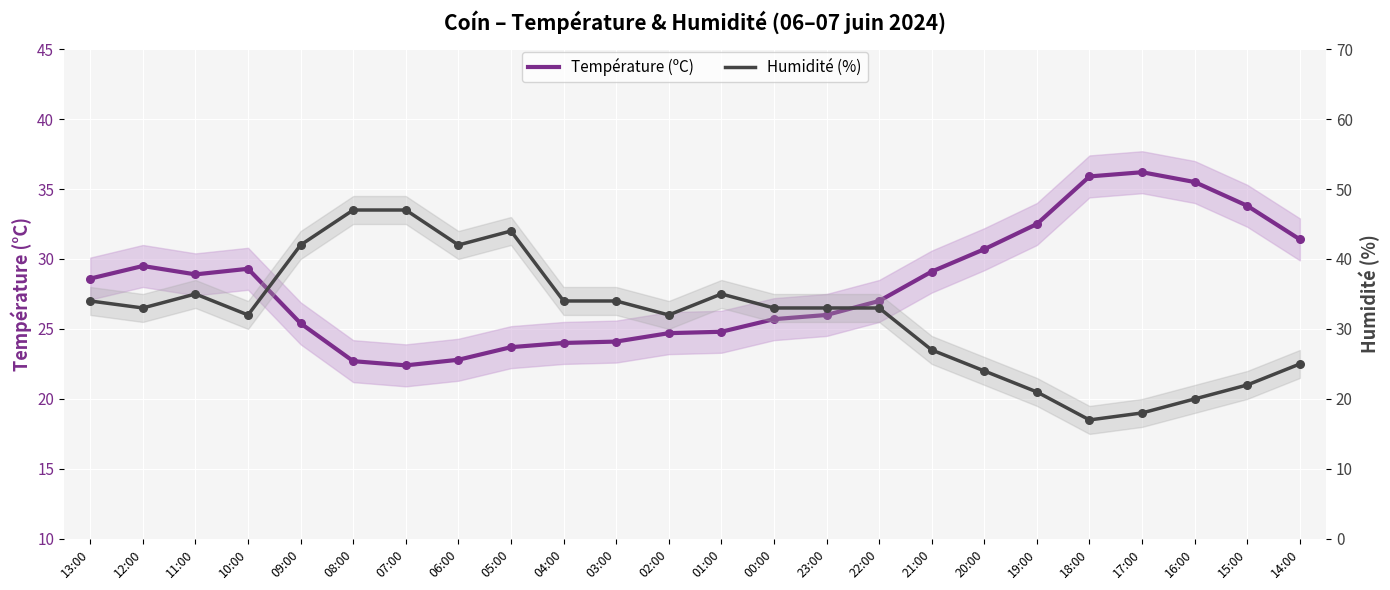

What are all the series names shown in the legend?

Température (ºC), Humidité (%)